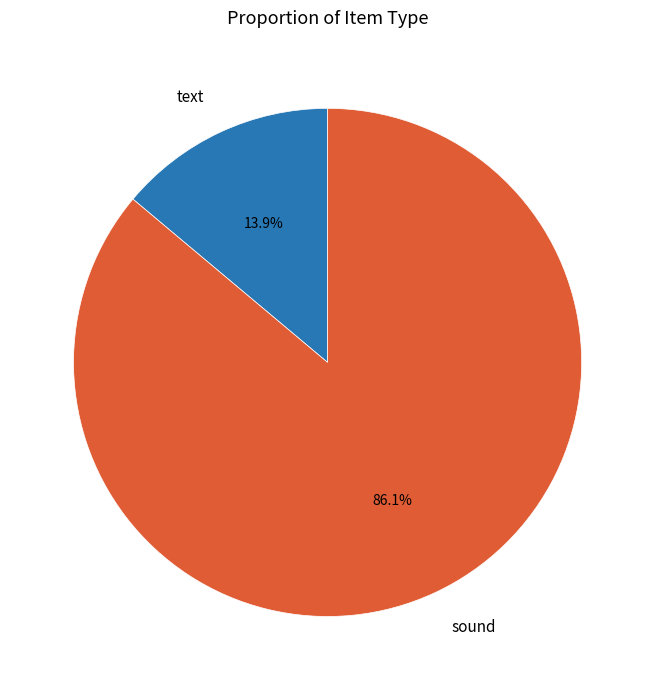

Combined, do sound and text account for over 50%?

Yes